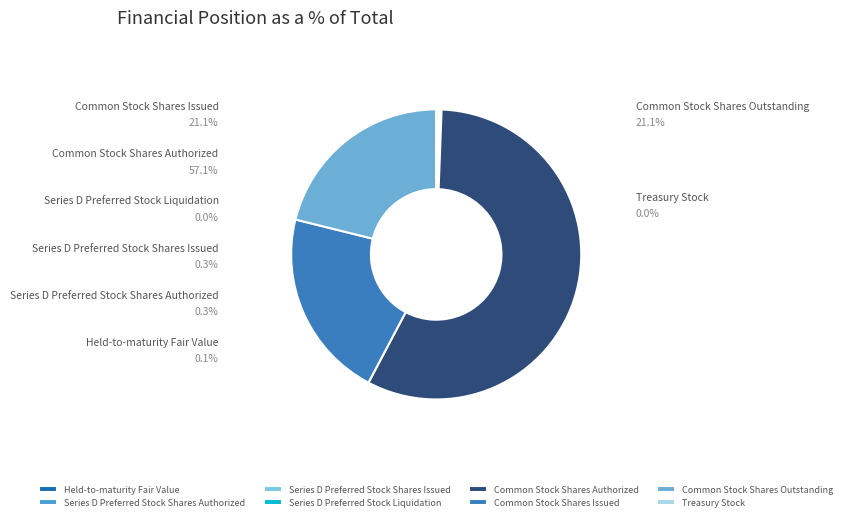

How many slices are in this pie chart?

8